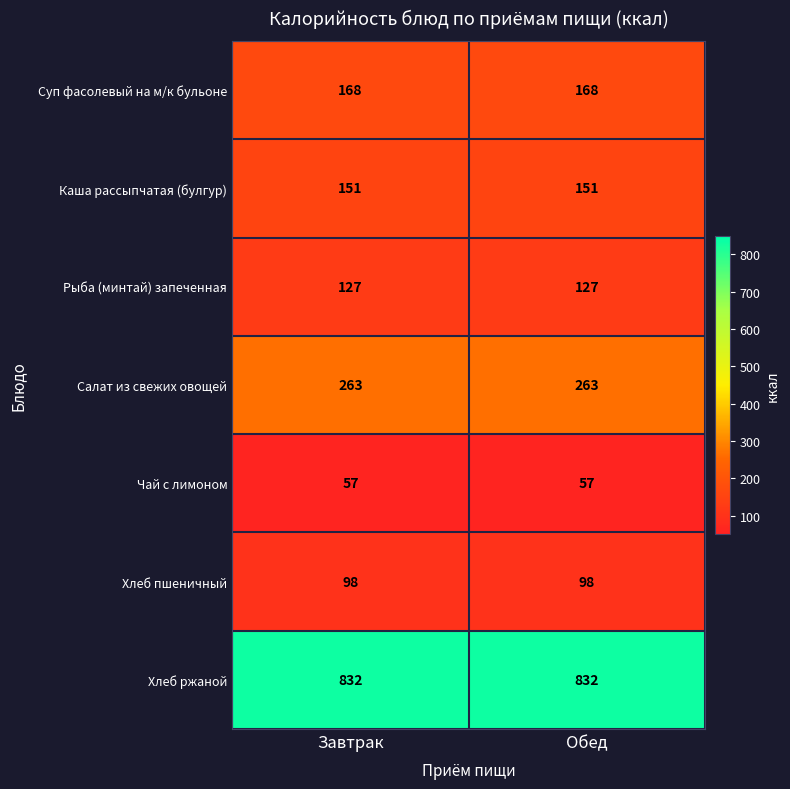

Is the value of Каша рассыпчатая (булгур) at Завтрак greater than the value of Салат из свежих овощей at Завтрак?

No